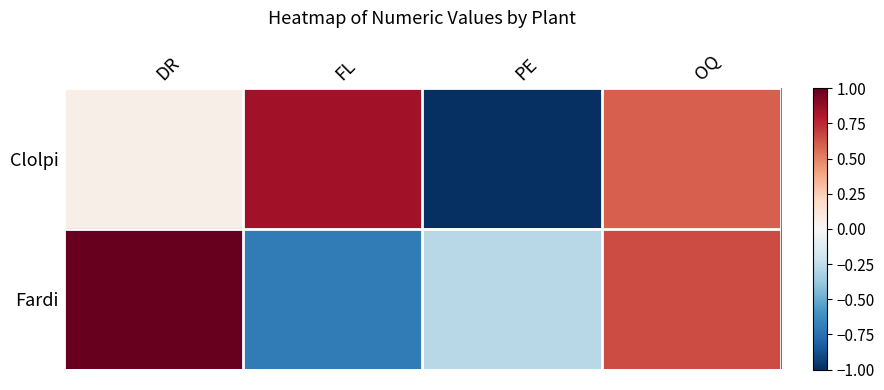

Which series changed the most between FL and OQ?

Fardi